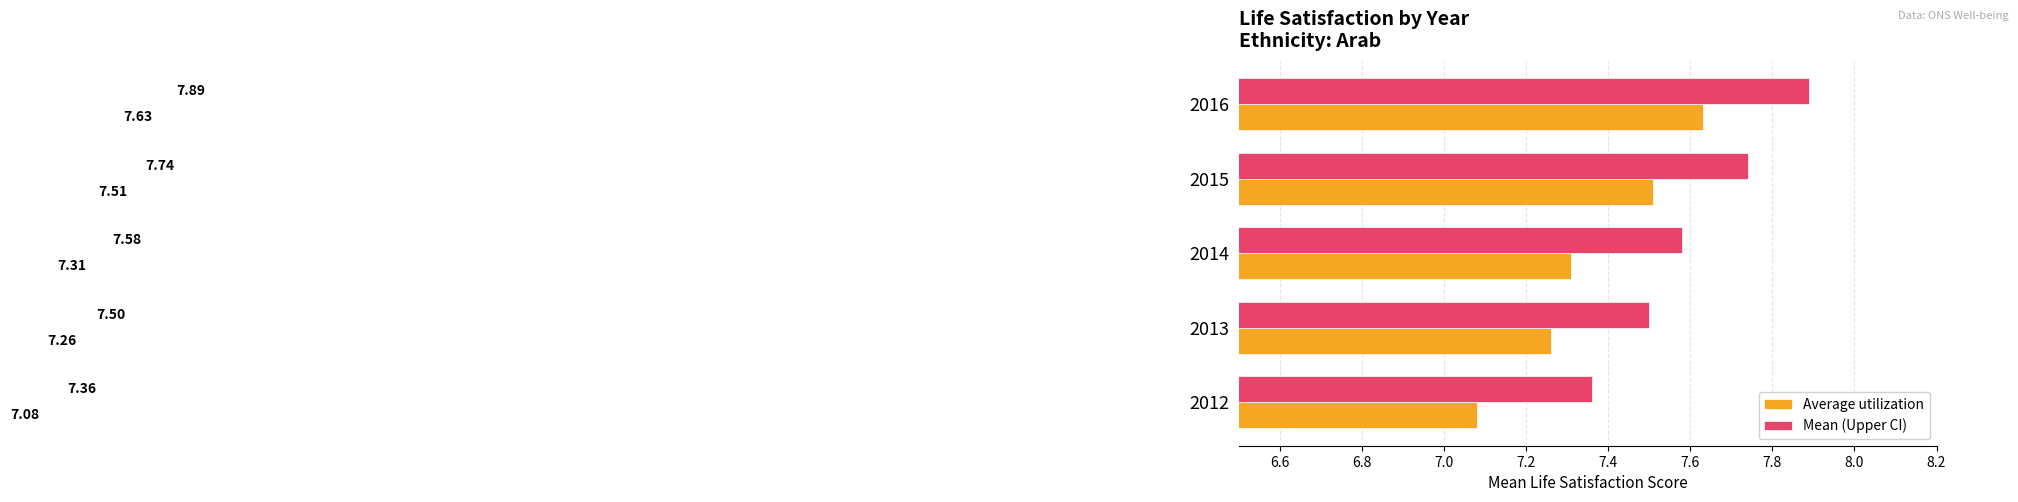

List the series in order of their overall mean, lowest first.

Average utilization, Mean (Upper CI)